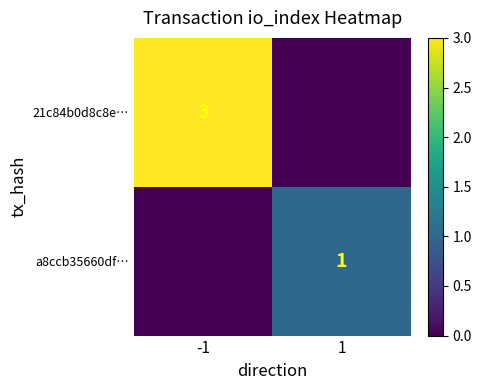

True or false: a8ccb35660df… has a value of 0 at 1.

False